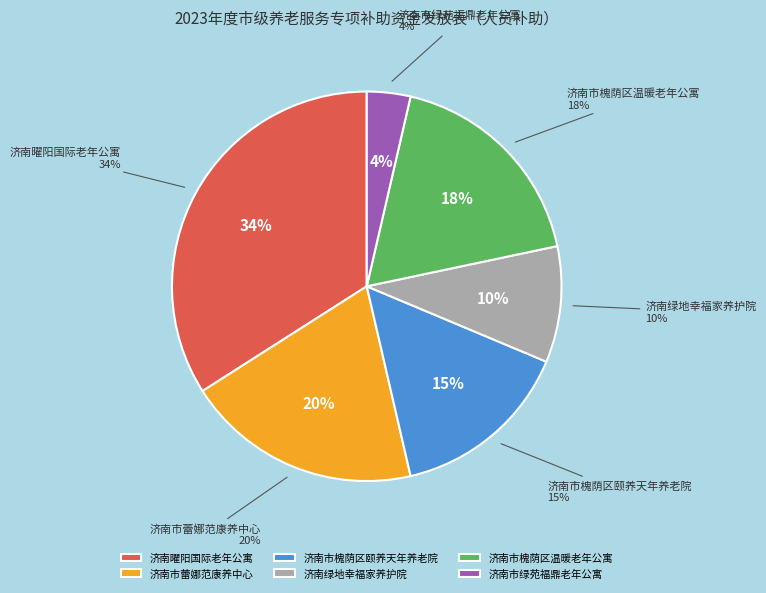

Is there a majority slice in this chart?

No